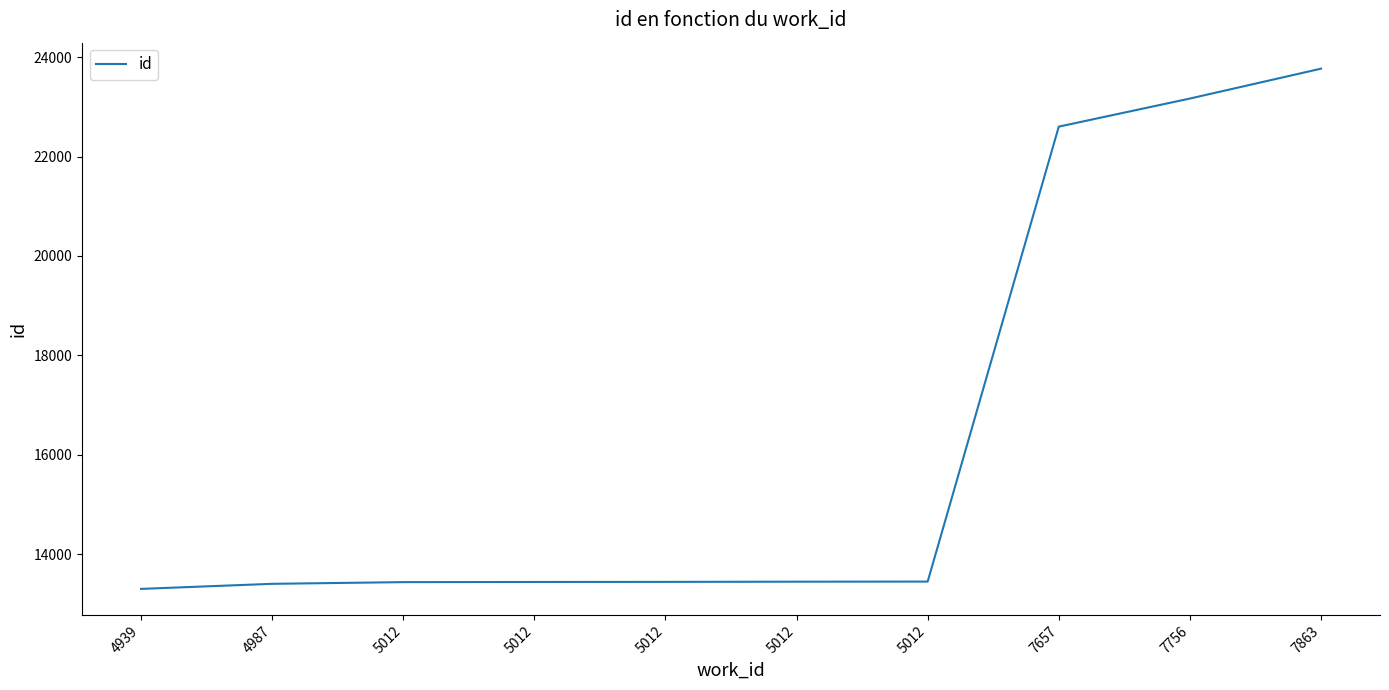

Does the chart display data point markers on the line(s)?

No